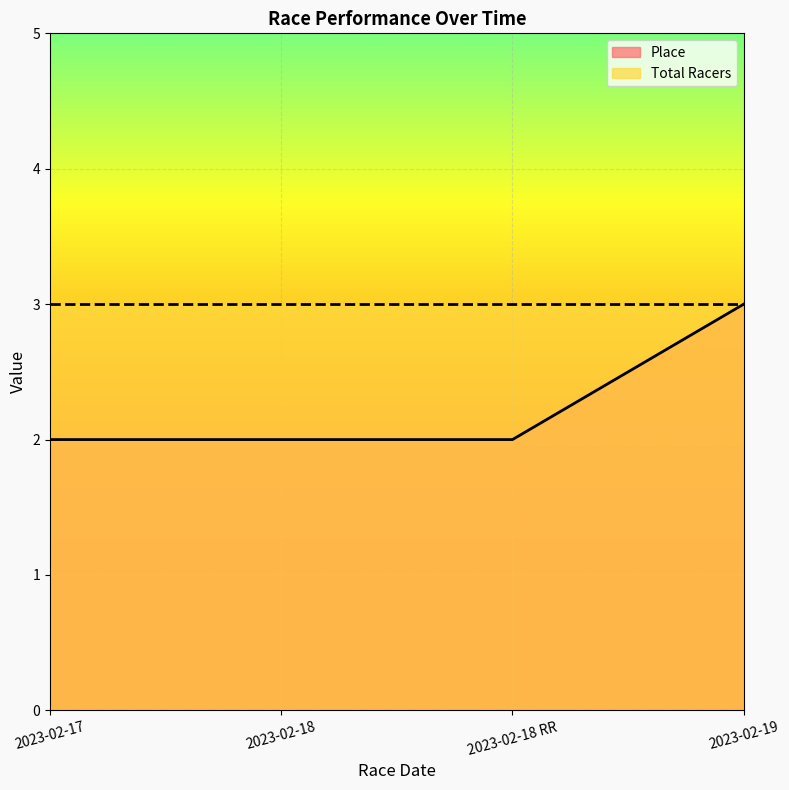

What is the value of the 1st point from the left?

2